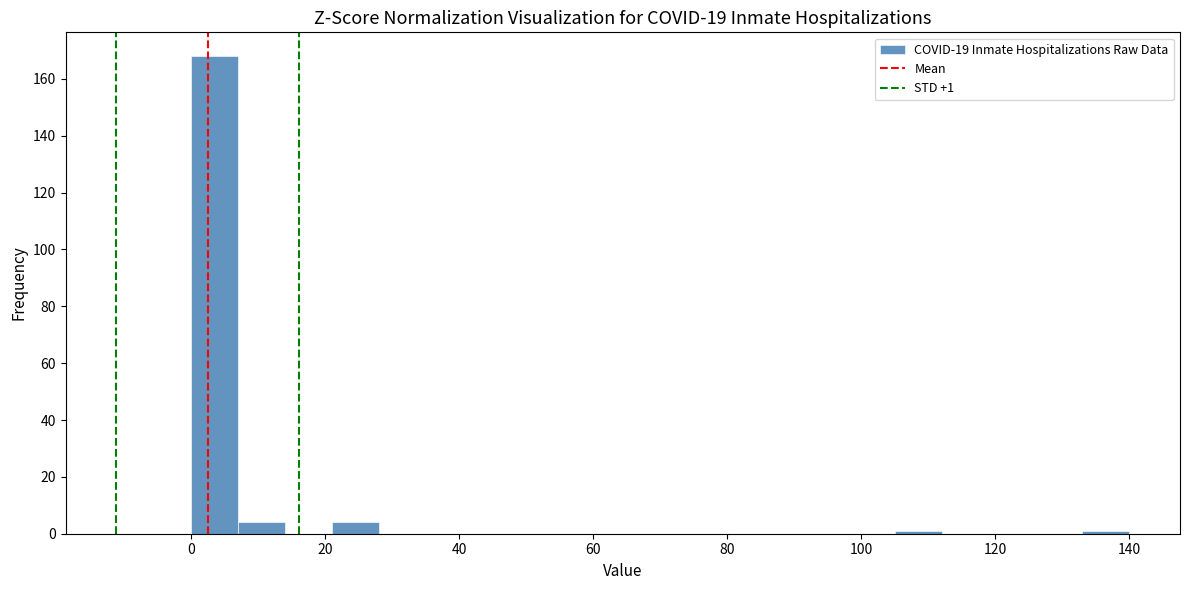

Read against the x-axis, roughly where is the centre of the tallest bar?

4